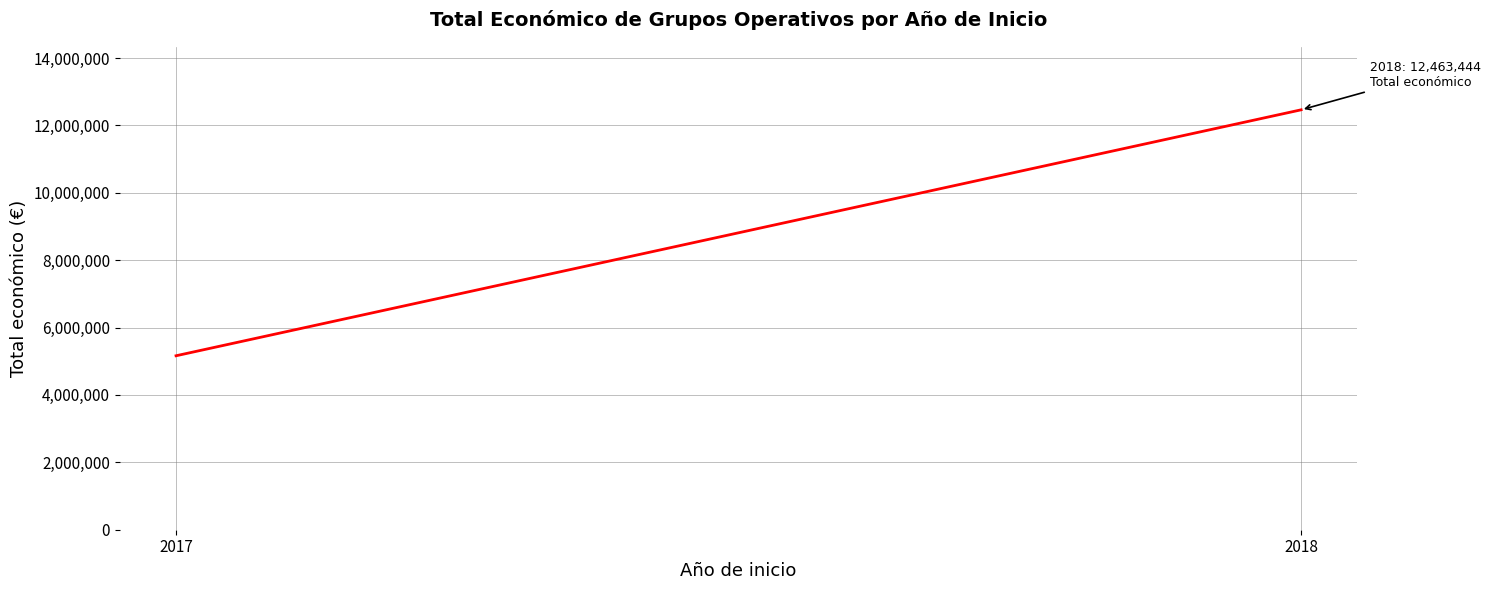

Rank the categories by value from highest to lowest.

2018, 2017